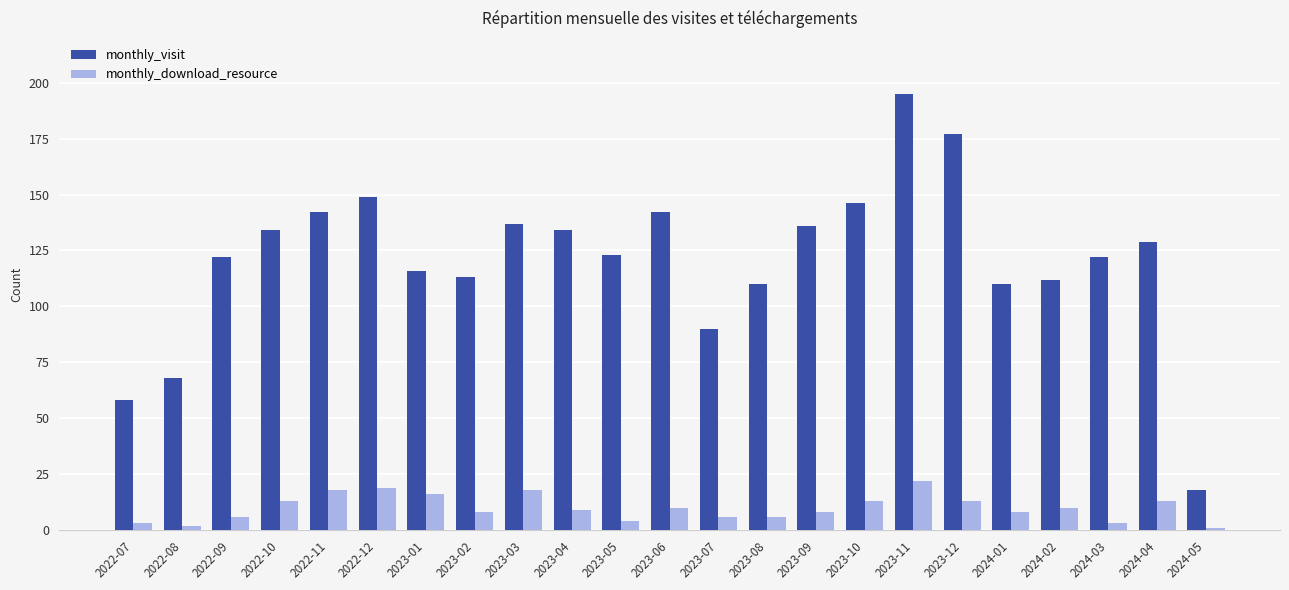

Reading left to right, list all the values displayed in this chart.

monthly_visit: 2022-07=58	2022-08=68	2022-09=122	2022-10=134	2022-11=142	2022-12=149	2023-01=116	2023-02=113	2023-03=137	2023-04=134	2023-05=123	2023-06=142	2023-07=90	2023-08=110	2023-09=136	2023-10=146	2023-11=195	2023-12=177	2024-01=110	2024-02=112	2024-03=122	2024-04=129	2024-05=18
monthly_download_resource: 2022-07=3	2022-08=2	2022-09=6	2022-10=13	2022-11=18	2022-12=19	2023-01=16	2023-02=8	2023-03=18	2023-04=9	2023-05=4	2023-06=10	2023-07=6	2023-08=6	2023-09=8	2023-10=13	2023-11=22	2023-12=13	2024-01=8	2024-02=10	2024-03=3	2024-04=13	2024-05=1